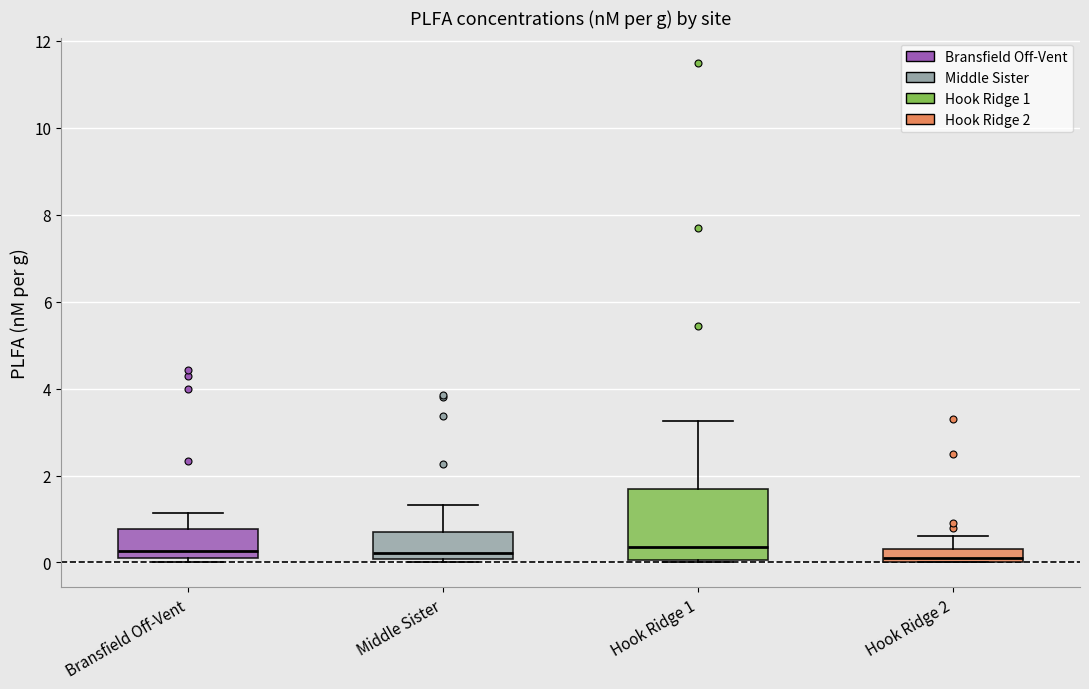

Where does the median line of the box for Hook Ridge 2 sit on the y-axis? The values are not printed on the chart, so give them approximately, as read against the axis.

0.2